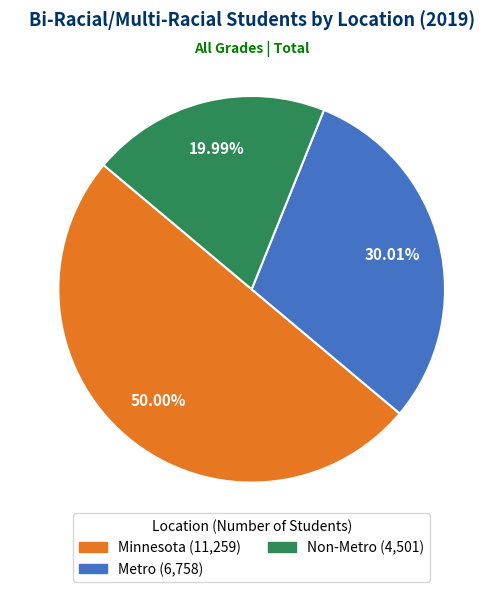

Between Minnesota and Non-Metro, which is larger?

Minnesota